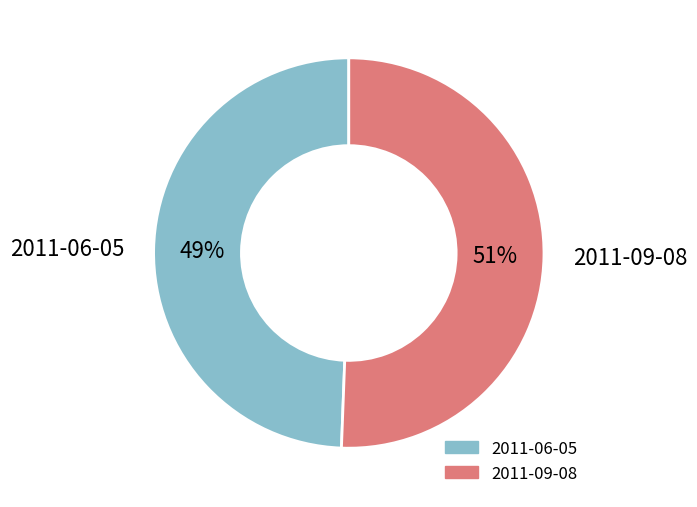

Do 2011-06-05 and 2011-09-08 together represent more than half of the pie?

Yes